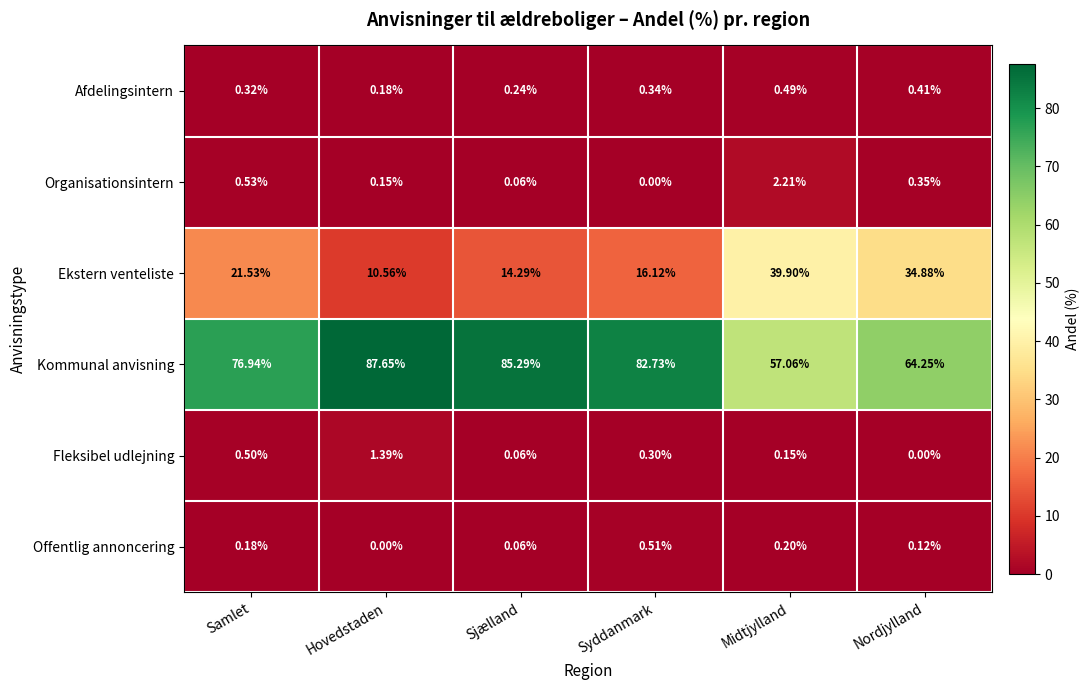

At which category does the chart reach its peak across all series?

Hovedstaden